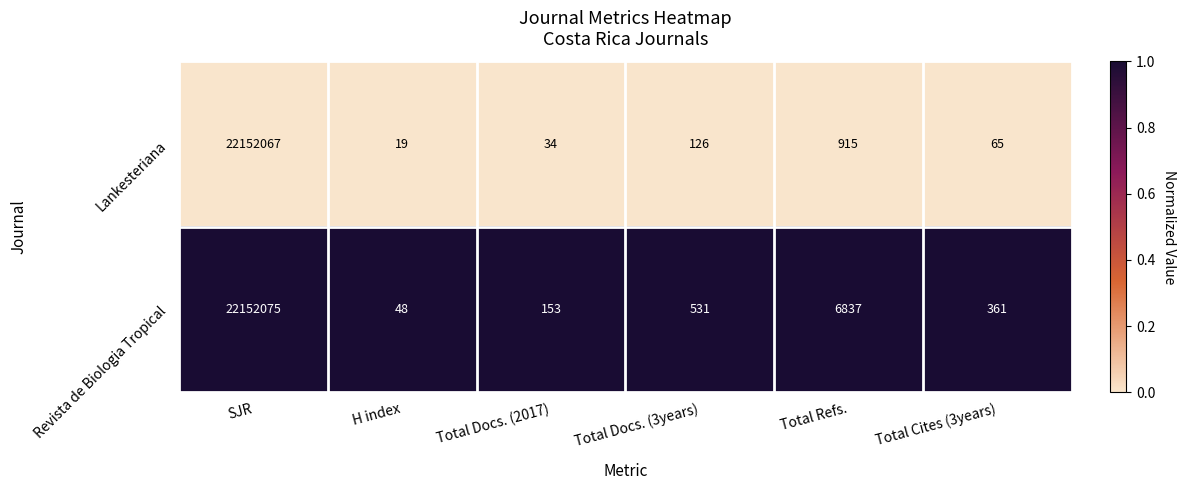

Which series changed the most between Total Docs. (2017) and Total Docs. (3years)?

Revista de Biologia Tropical